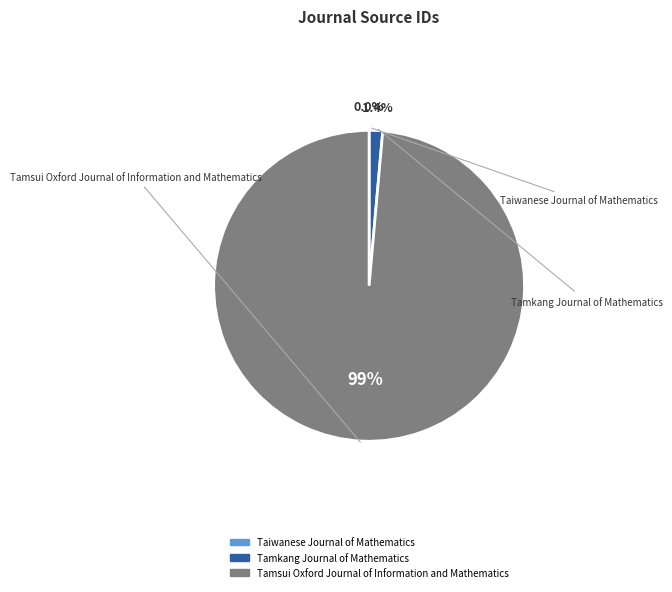

The Tamkang Journal of Mathematics slice represents 1% of the pie. True or false?

True